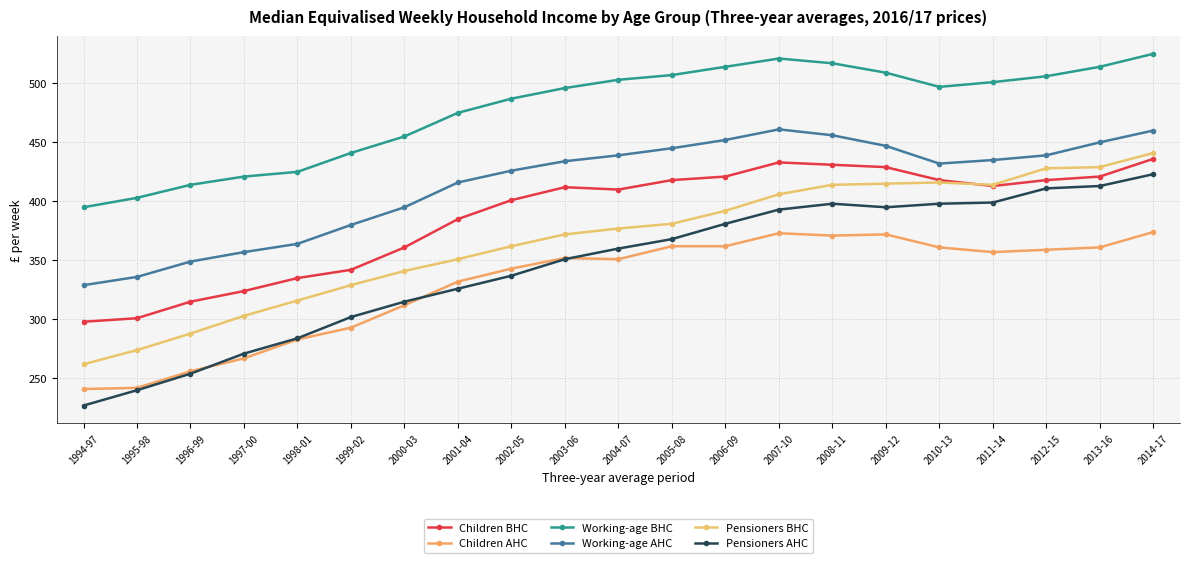

Reading left to right, extract all data points from this chart.

Children BHC: 298	301	315	324	335	342	361	385	401	412	410	418	421	433	431	429	418	413	418	421	436
Children AHC: 241	242	256	267	283	293	312	332	343	352	351	362	362	373	371	372	361	357	359	361	374
Working-age BHC: 395	403	414	421	425	441	455	475	487	496	503	507	514	521	517	509	497	501	506	514	525
Working-age AHC: 329	336	349	357	364	380	395	416	426	434	439	445	452	461	456	447	432	435	439	450	460
Pensioners BHC: 262	274	288	303	316	329	341	351	362	372	377	381	392	406	414	415	416	414	428	429	441
Pensioners AHC: 227	240	254	271	284	302	315	326	337	351	360	368	381	393	398	395	398	399	411	413	423